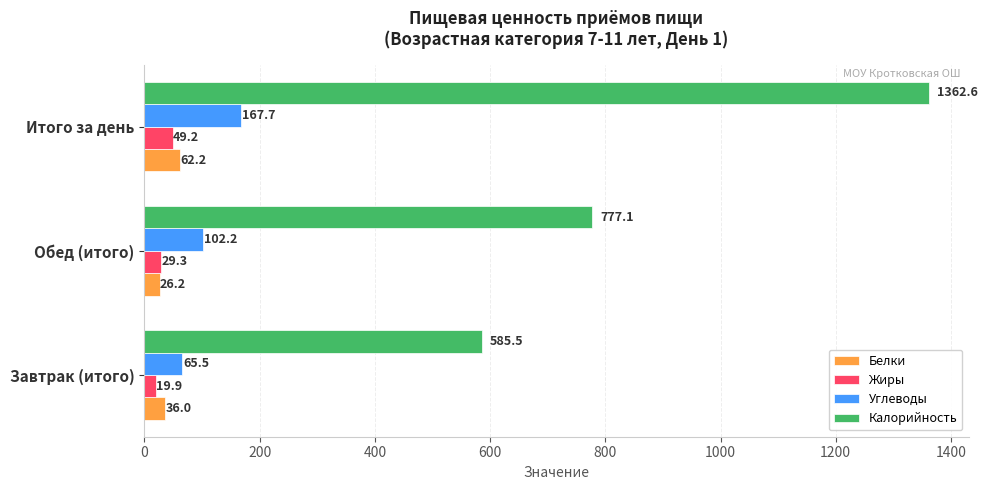

Count the number of categories in the chart.

3